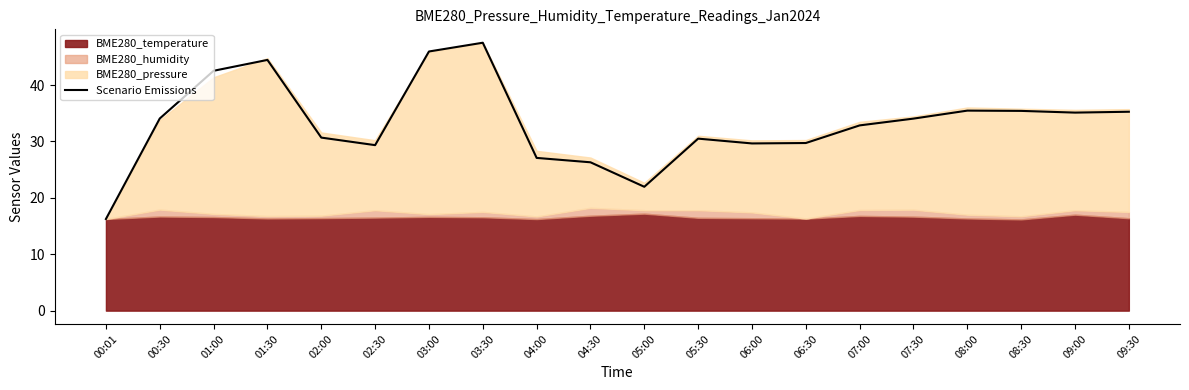

At which category does the chart reach its peak across all series?

03:30